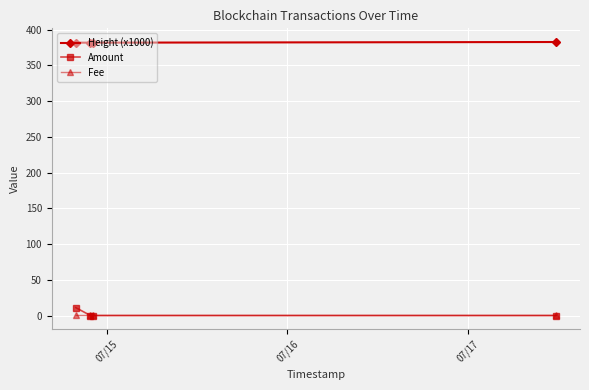

Which series has the largest total across all categories?

Height (x1000)